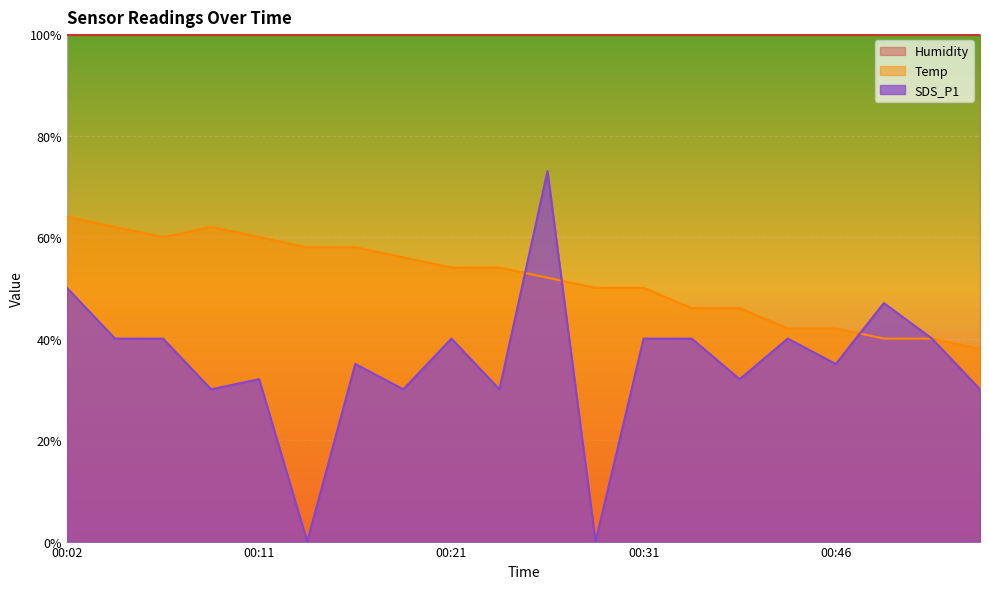

How many times do Temp and SDS_P1 cross each other?

3